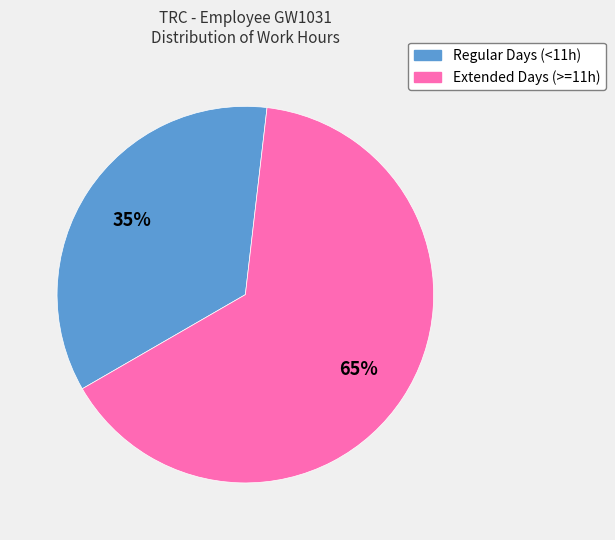

Is there any slice that represents more than half of the pie?

Yes